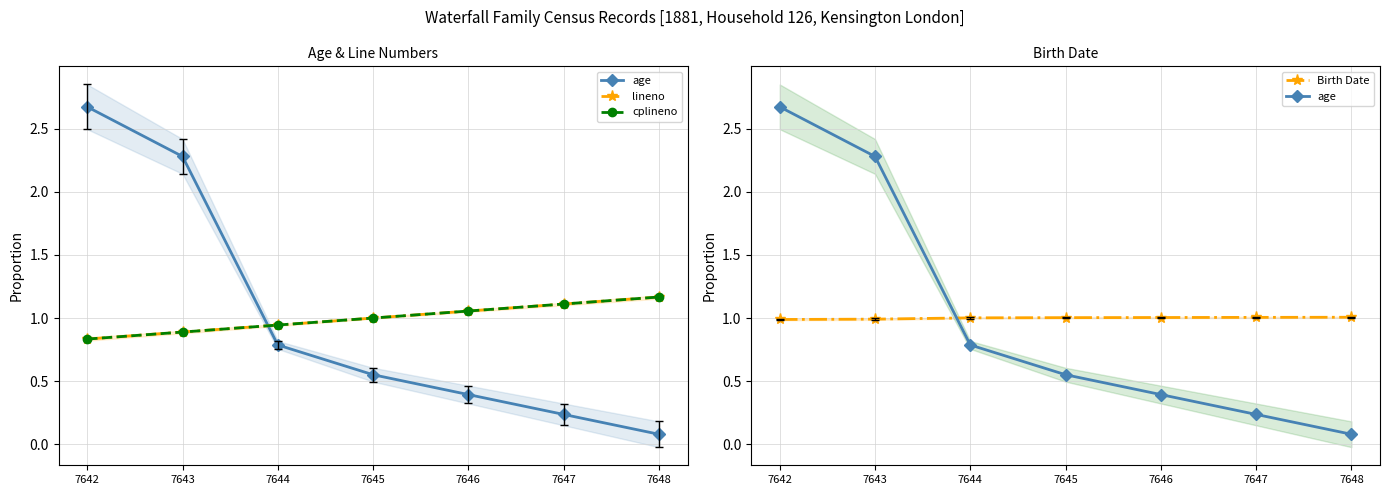

Read the lineno value at 7648.

1.2